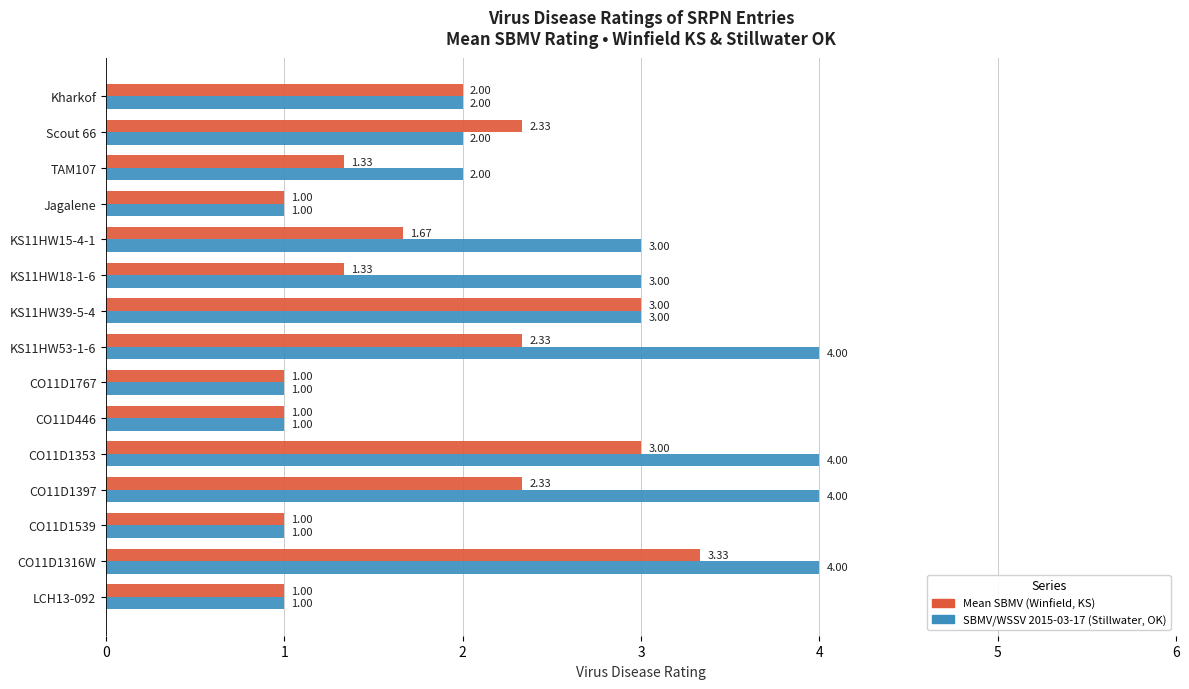

Where is Mean SBMV (Winfield, KS) nearest to the value 2?

Kharkof